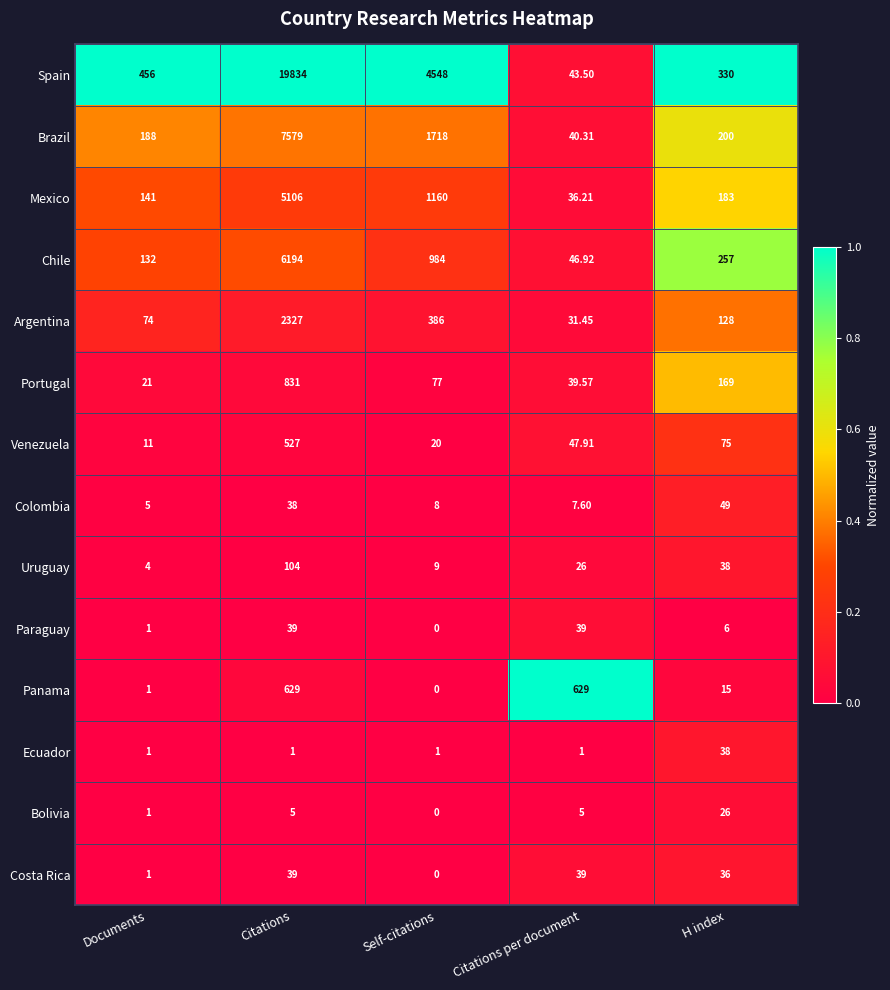

What is the greatest value displayed?

19834.0